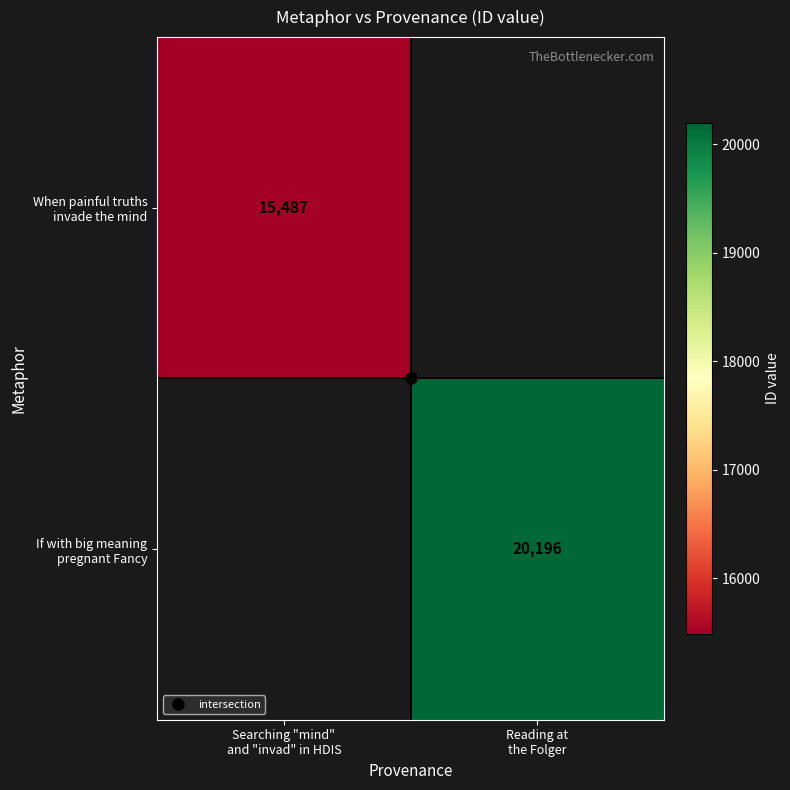

What is the smallest value displayed?

15487.0